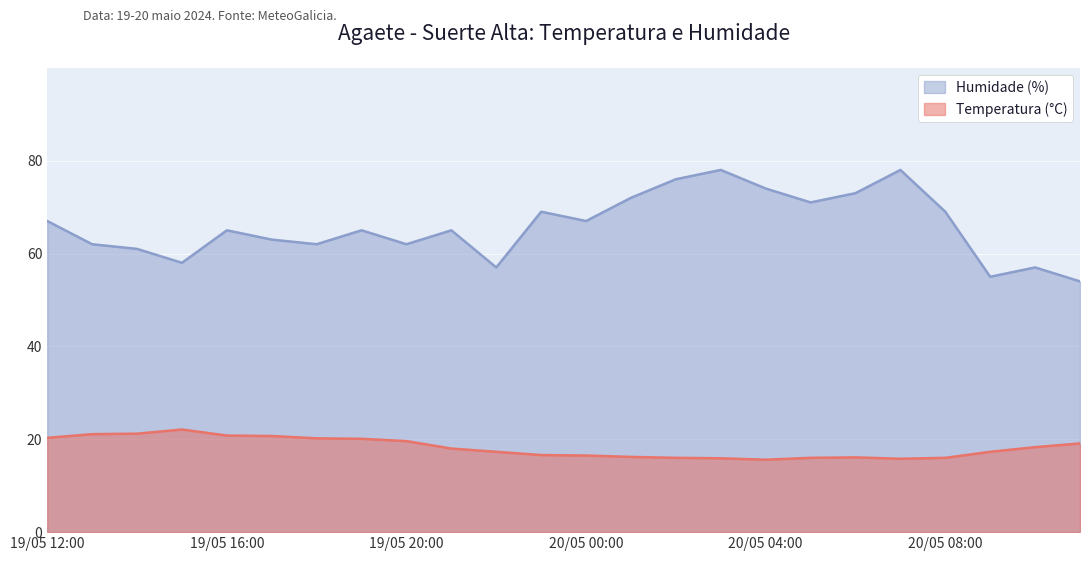

Which category has the lowest value across all series?

20/05 04:00